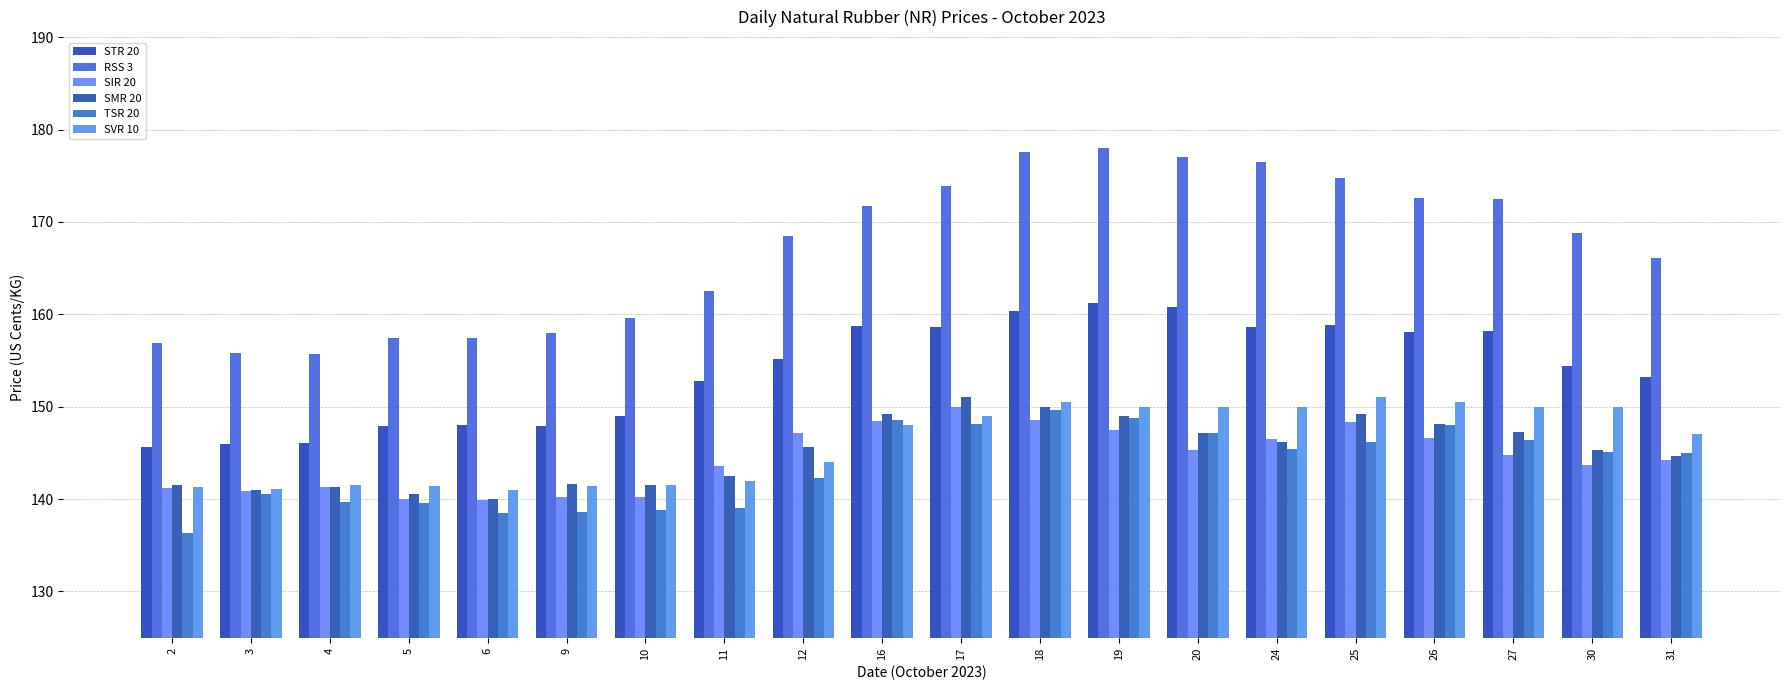

What is the highest value of the STR 20 series?

161.2